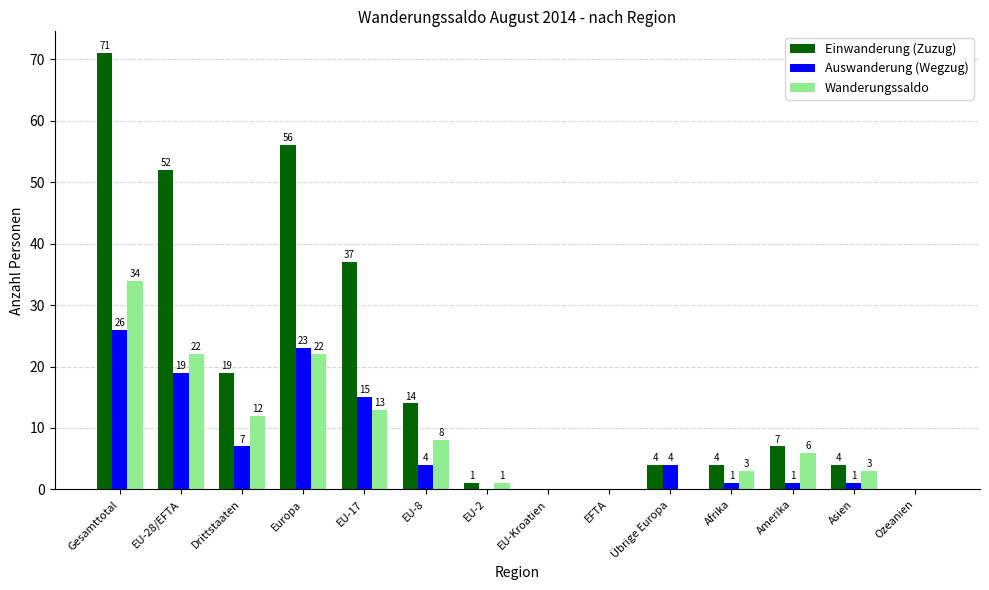

What is the sum of all Einwanderung (Zuzug) values?

269